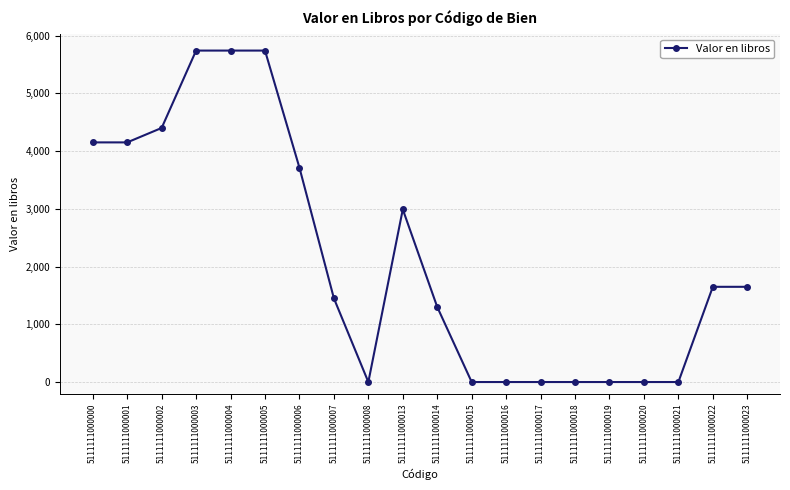

The value at 5111111000013 is 2990.0. True or false?

True